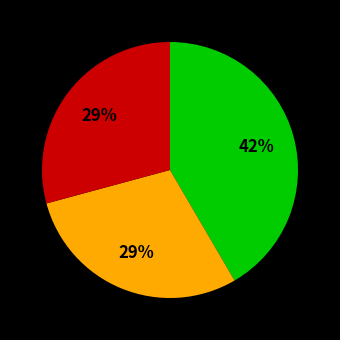

Does any single category account for the majority?

No